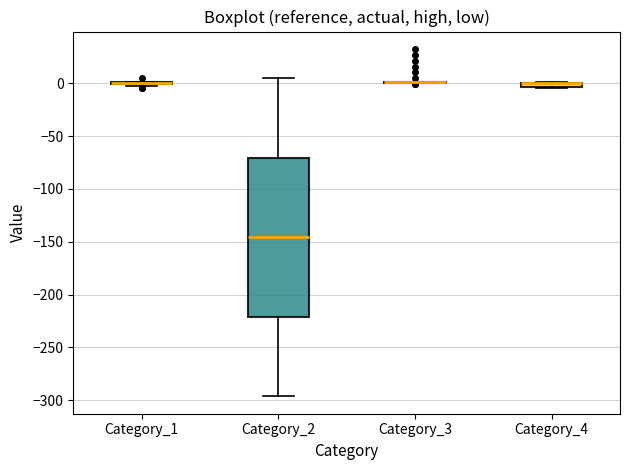

Comparing the boxes themselves (not the whiskers), which one is the tallest?

Category_2